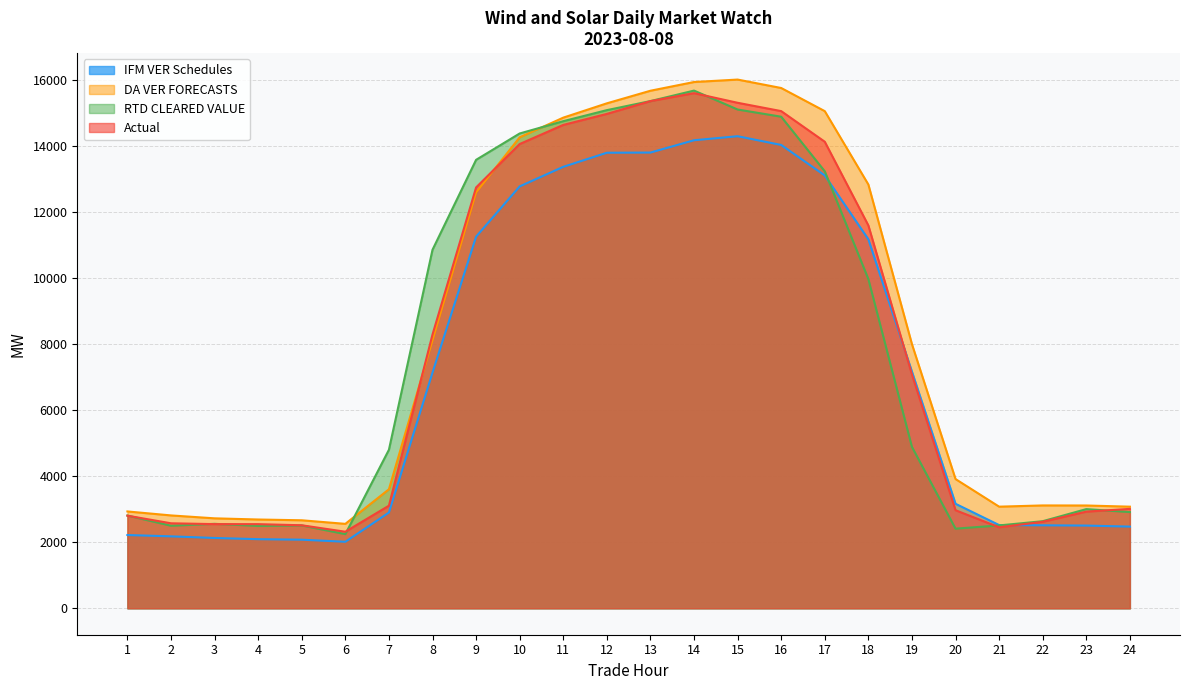

What is the smallest value displayed?

2014.2